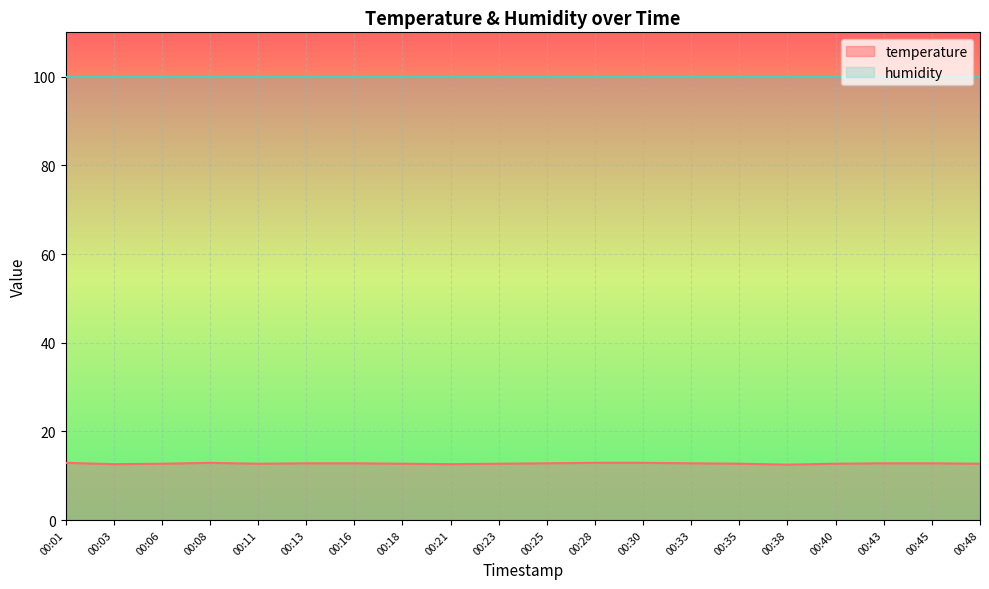

Rank the series by their maximum value, from lowest to highest.

temperature, humidity